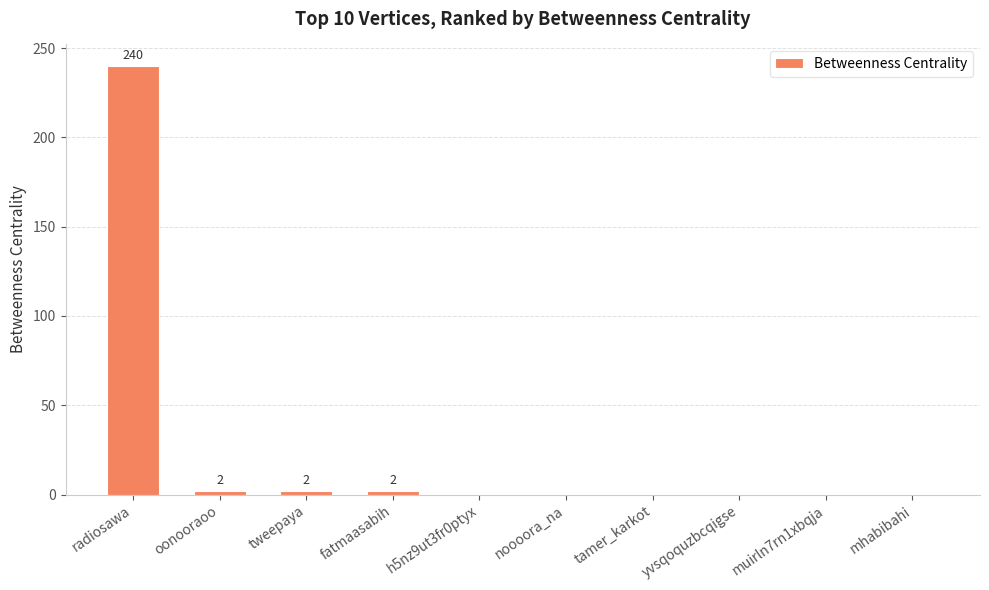

What is the sum of all values?

246